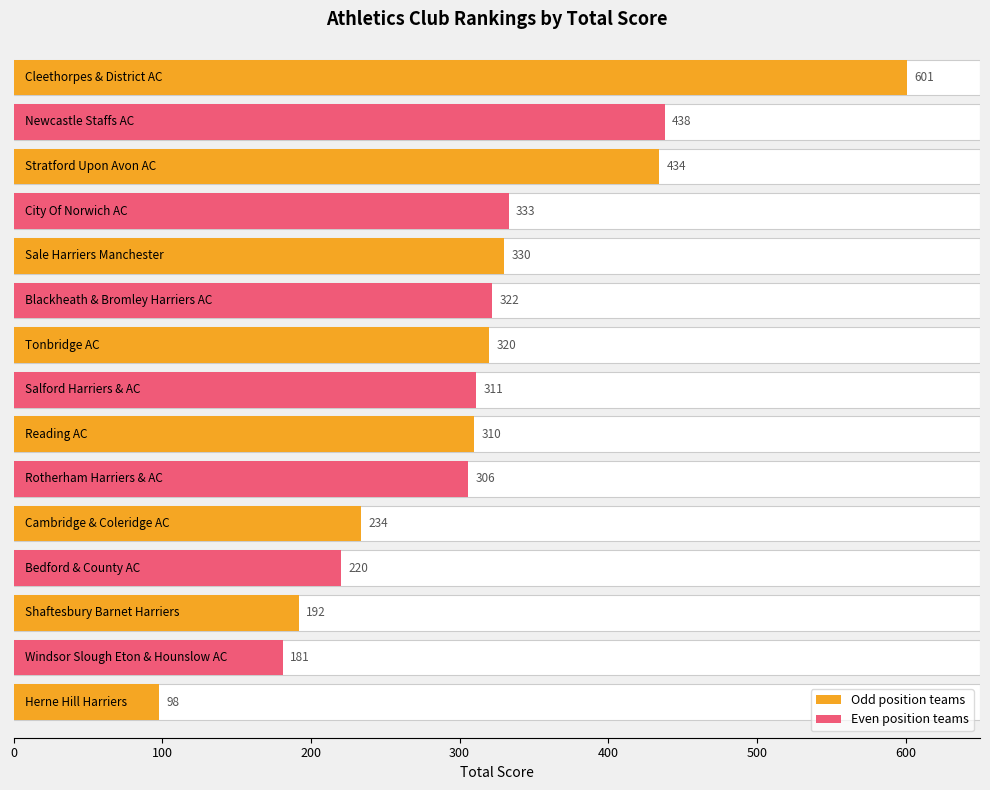

What is the change in value from Cambridge & Coleridge AC to Blackheath & Bromley Harriers AC?

+88